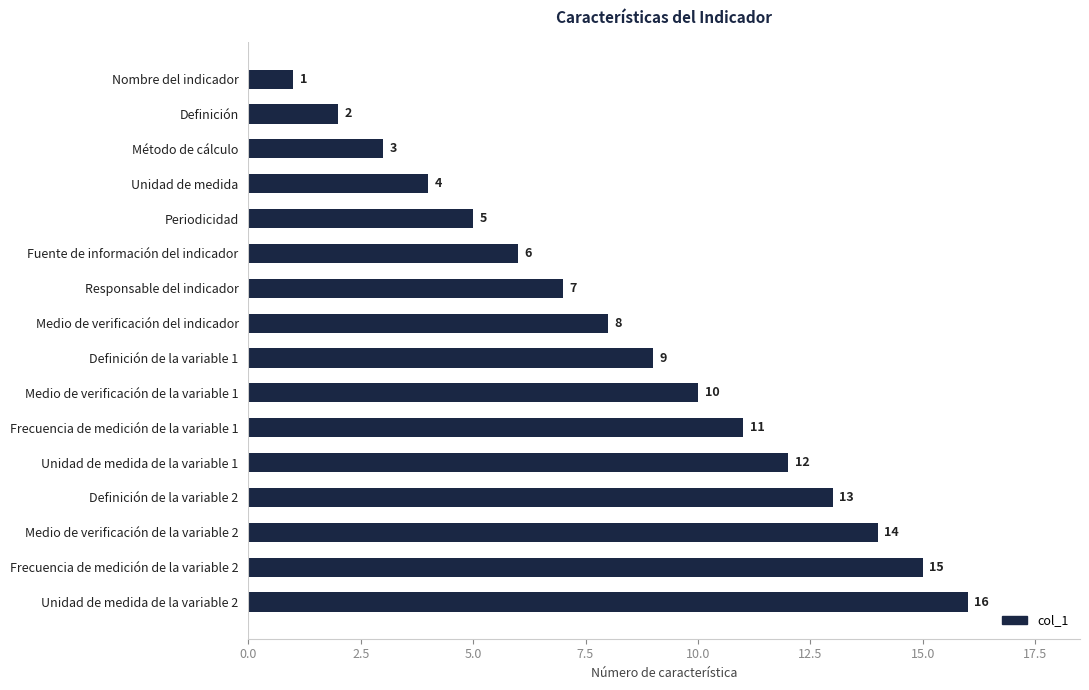

What position from the top is Medio de verificación de la variable 1?

10